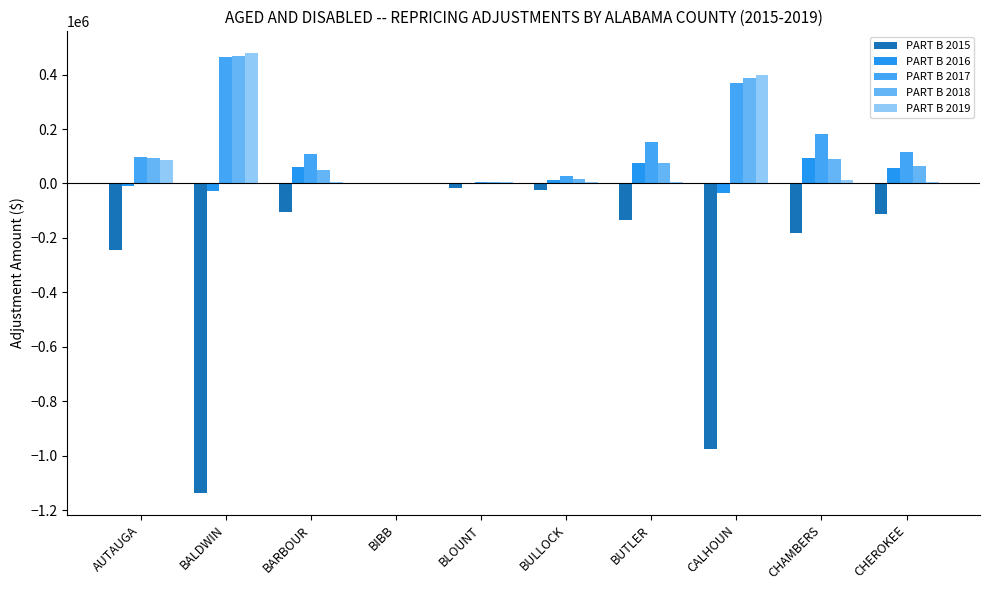

What is the difference between the maximum and minimum values in the PART B 2016 series?

129246.1